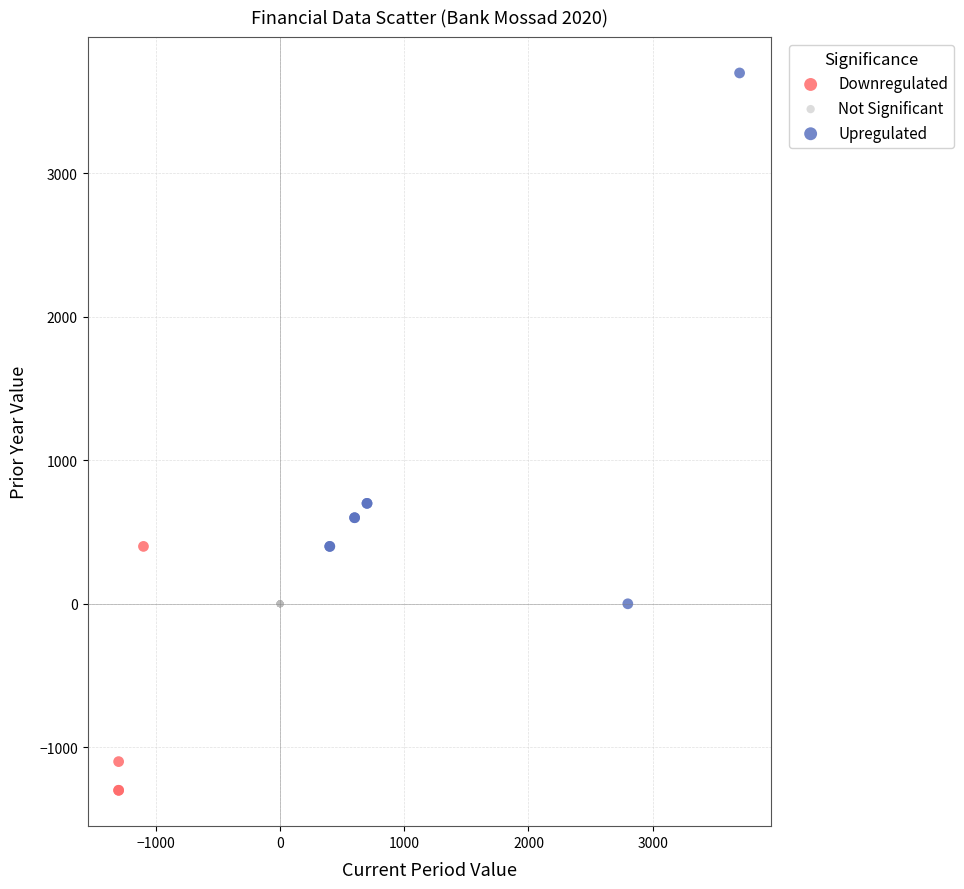

Which series contains the lowest Y value?

Downregulated